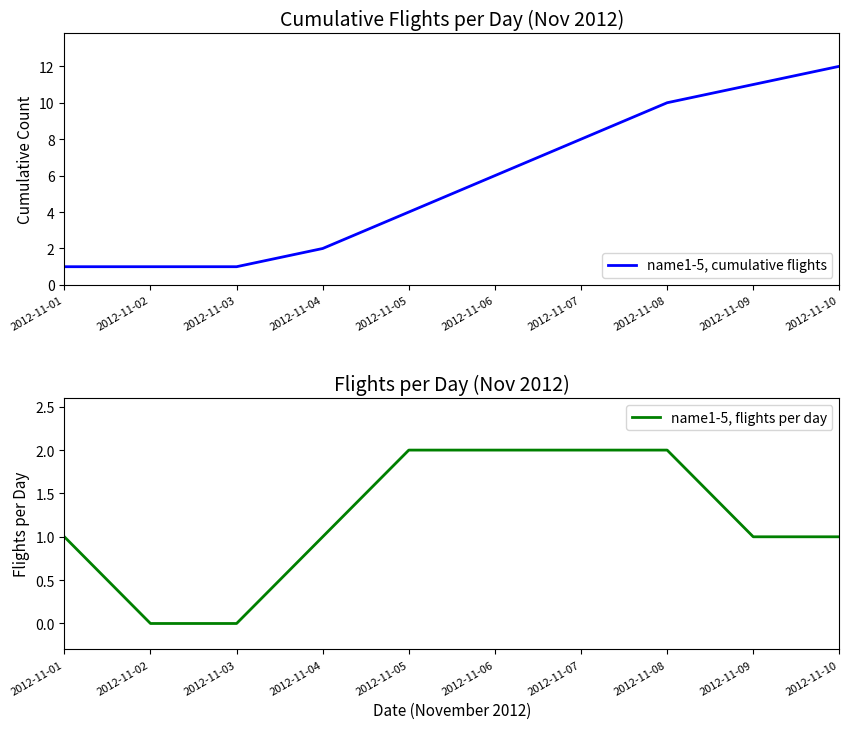

True or false: name1-5, cumulative flights has a value of 10 at 2012-11-08.

True